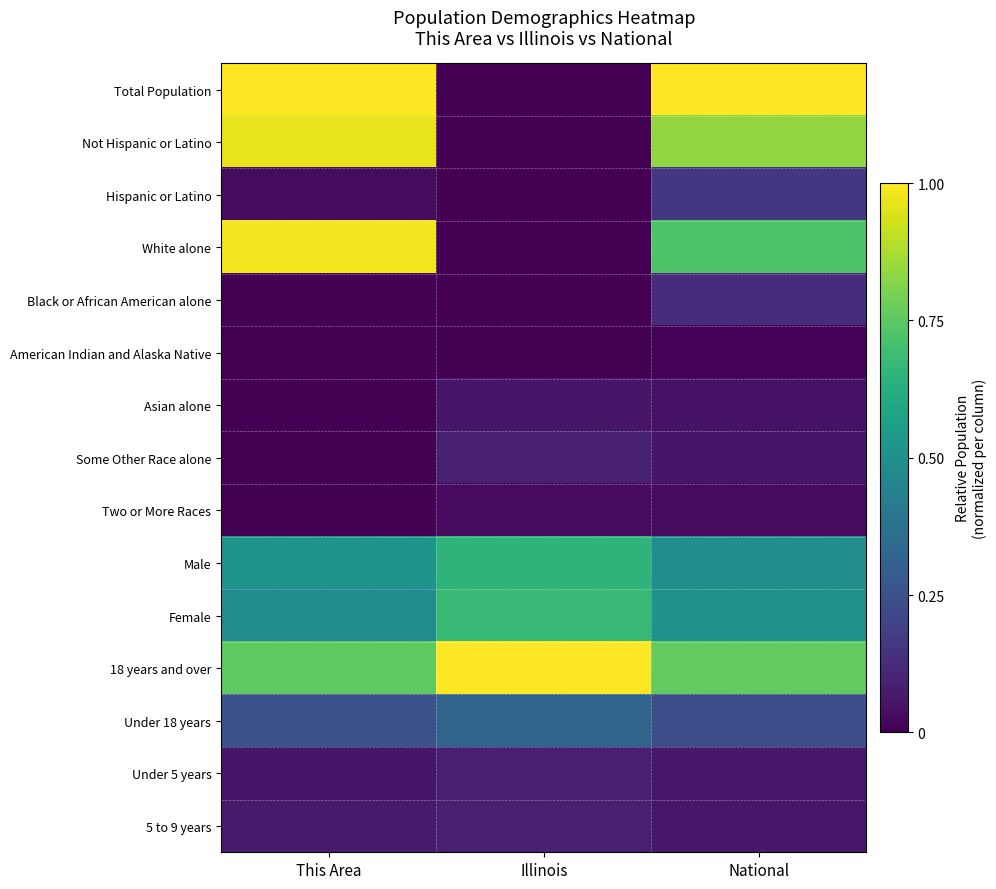

At National, list the series in order from largest to smallest.

Total Population, Not Hispanic or Latino, 18 years and over, White alone, Female, Male, Under 18 years, Hispanic or Latino, Black or African American alone, 5 to 9 years, Under 5 years, Some Other Race alone, Asian alone, Two or More Races, American Indian and Alaska Native